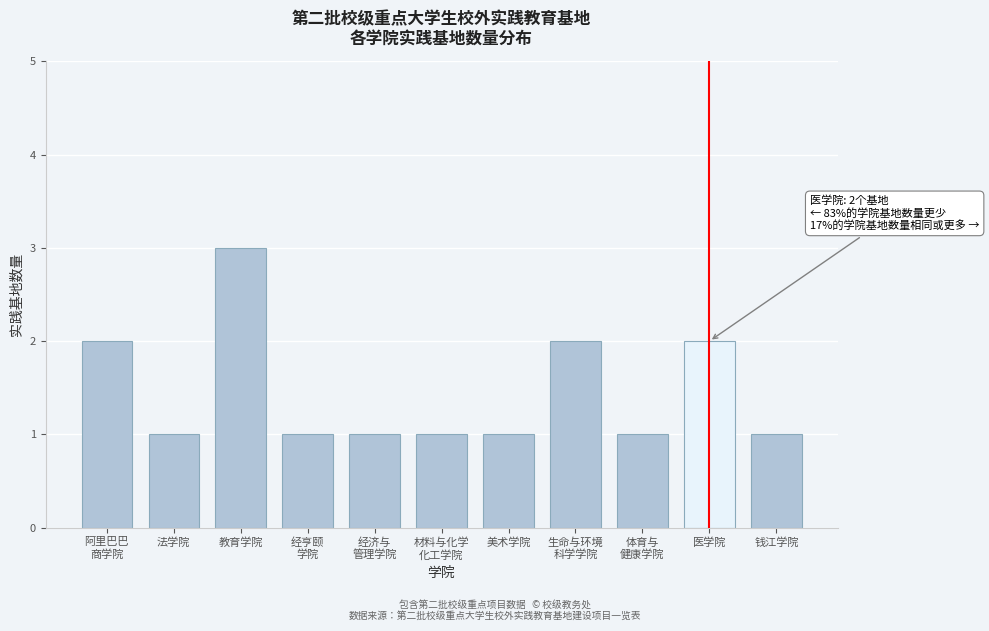

Reading left to right, transcribe all the data shown in this chart.

2	1	3	1	1	1	1	2	1	2	1